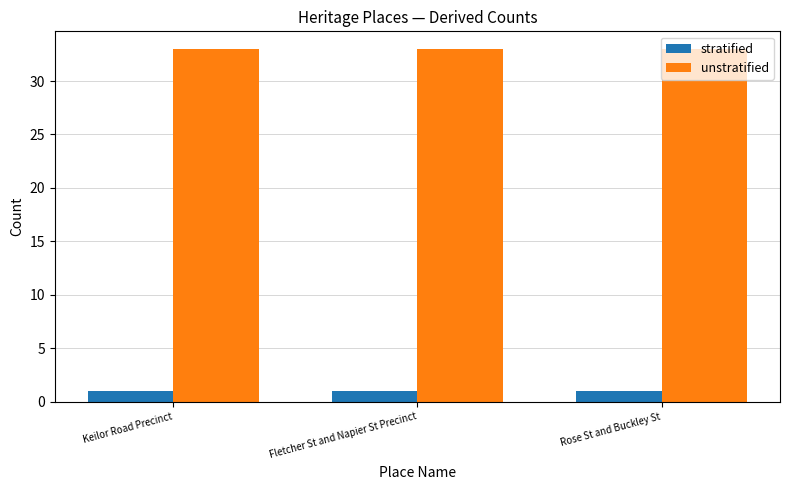

What position from the right is Fletcher St and Napier St Precinct?

2